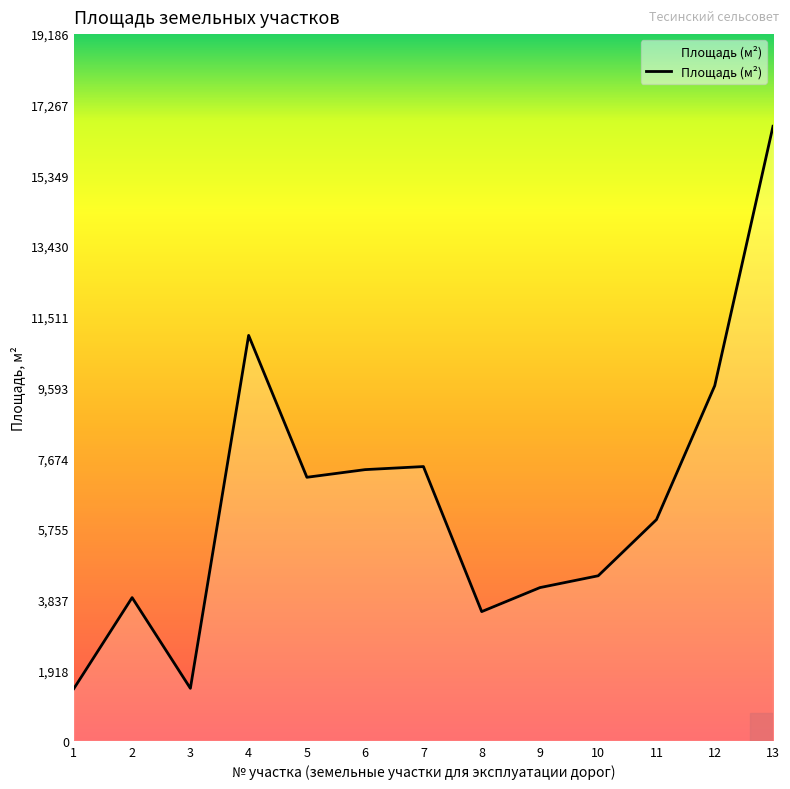

What is the smallest value displayed?

1418